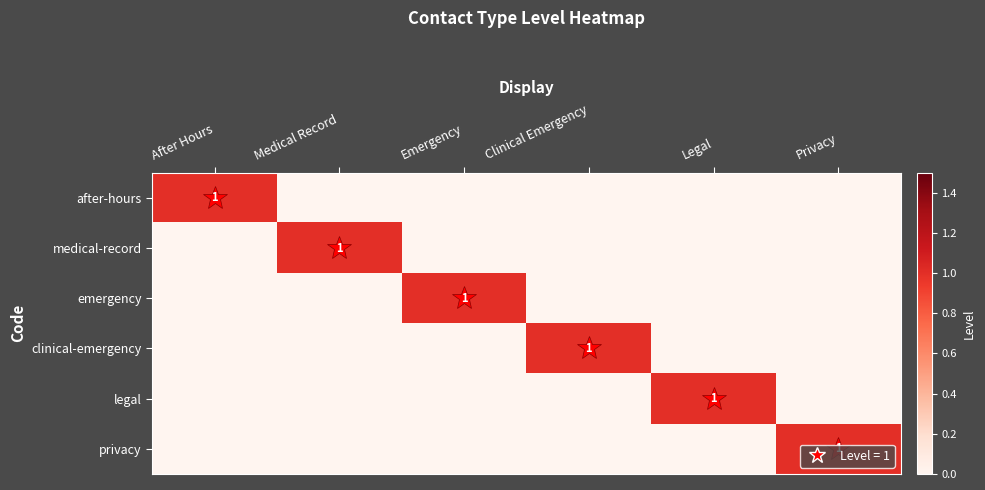

The value of clinical-emergency at Legal is 0. True or false?

True